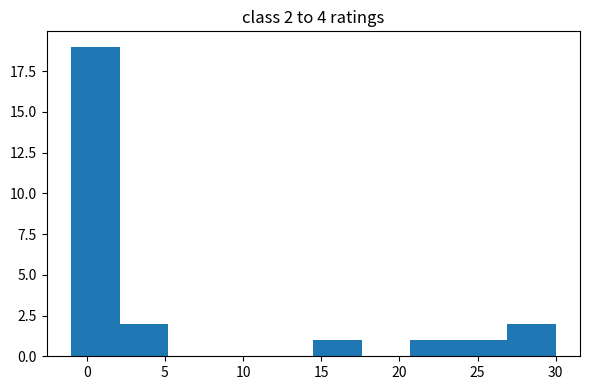

Over which range of the x-axis is the bar tallest?

-1.0 to 2.1